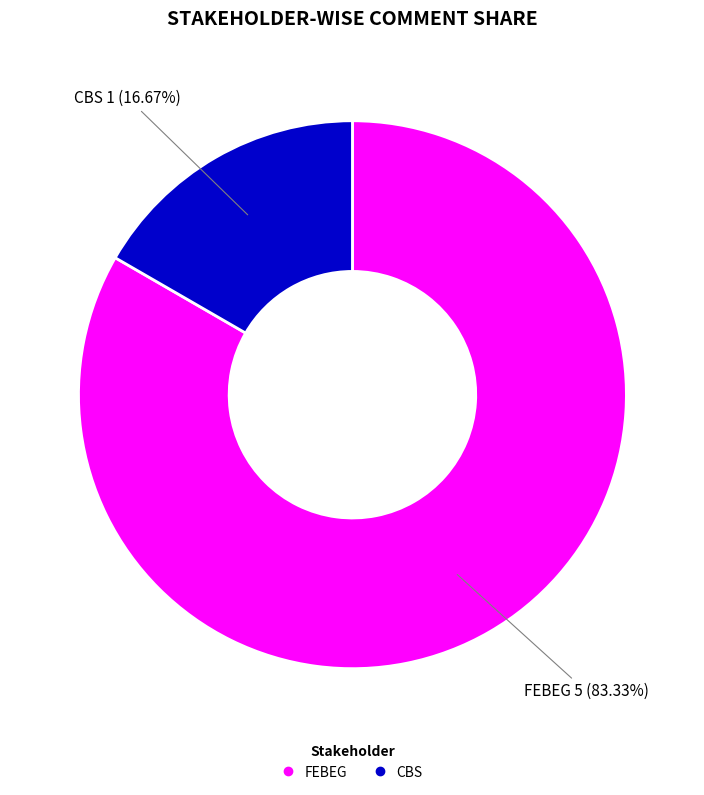

What percentage is the FEBEG slice, to the nearest percent?

83%